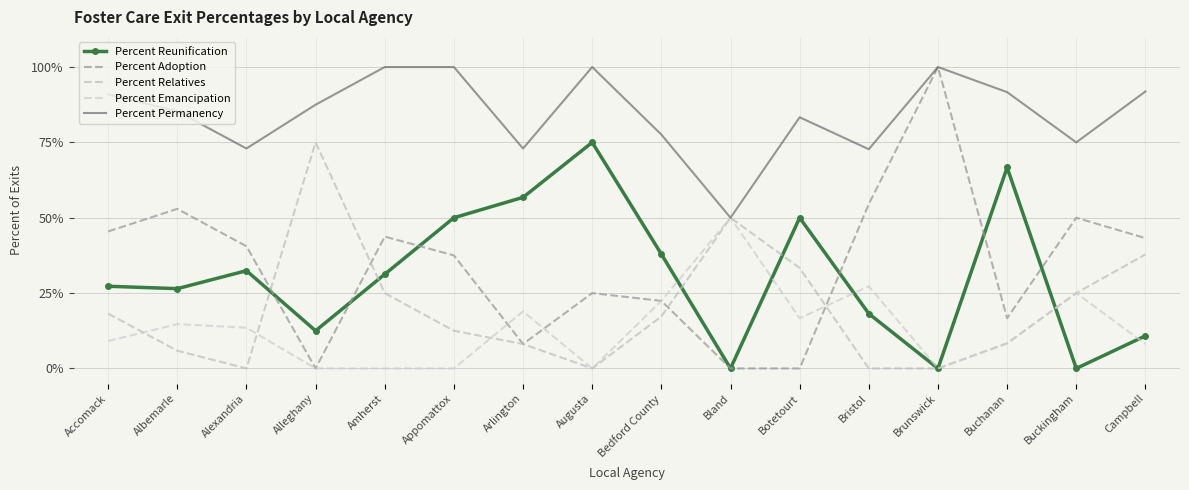

What is the label of the 1st point from the left?

Accomack